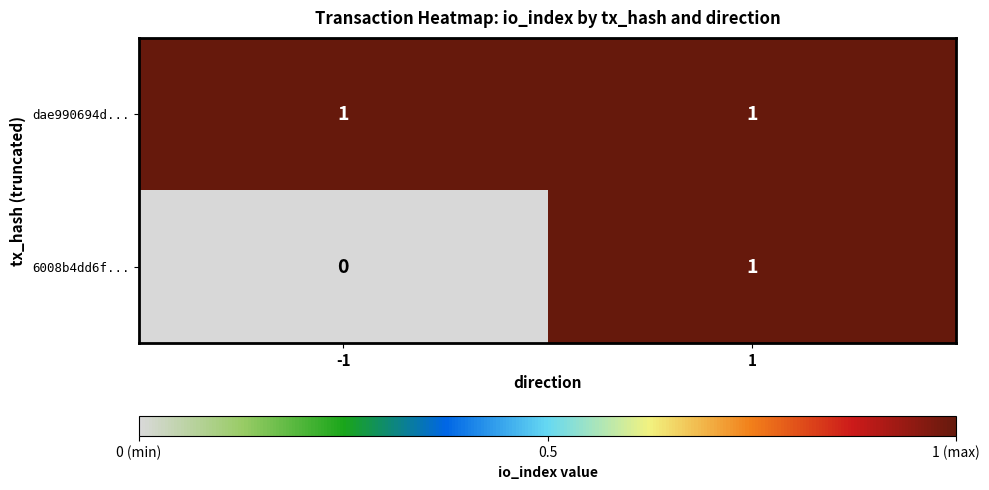

Rank the series by their average value, from highest to lowest.

dae990694d..., 6008b4dd6f...